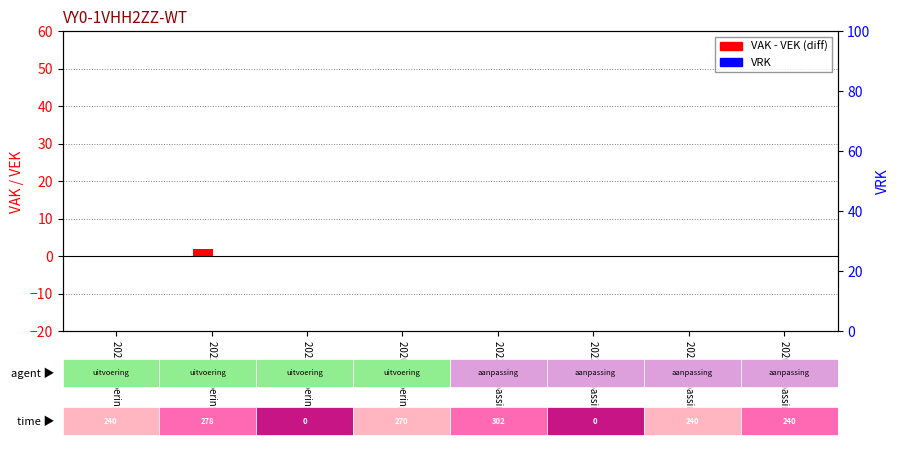

What position from the left is 2022 uitvoering?

2